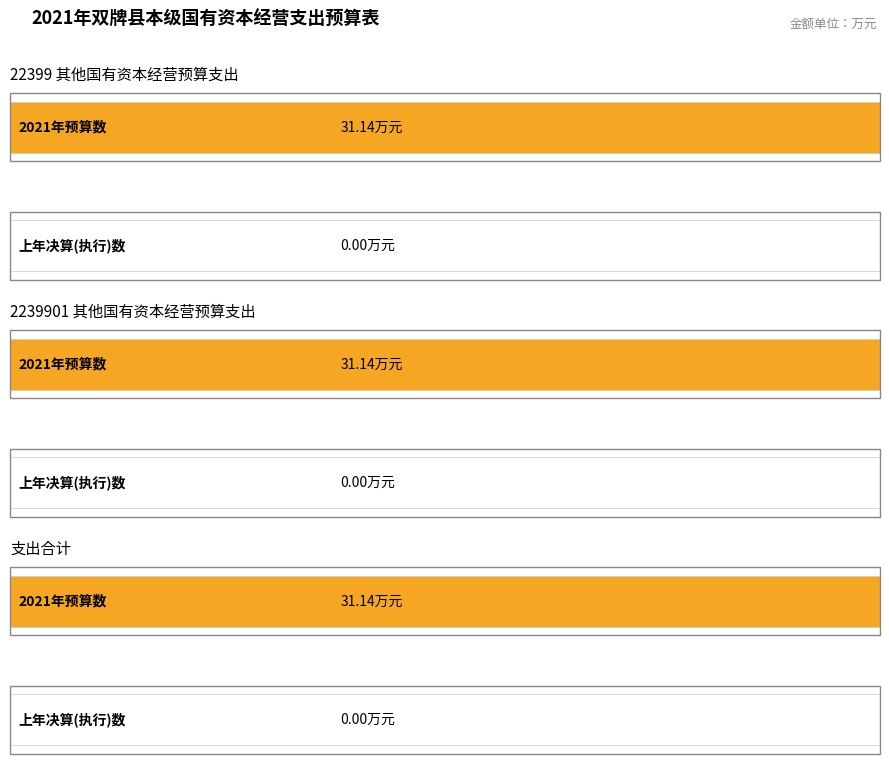

The value of 上年决算（执行)数 at 22399 其他国有资本经营预算支出 is 0.0. True or false?

True